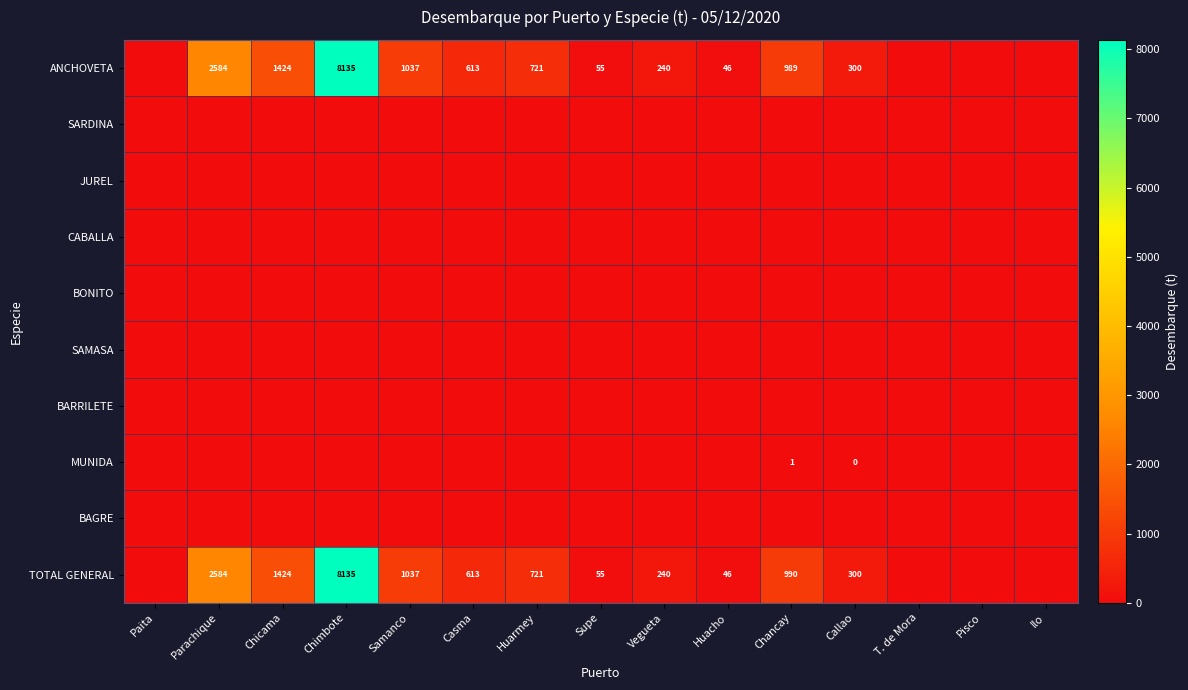

Between Vegueta and T. de Mora, which is larger?

Vegueta